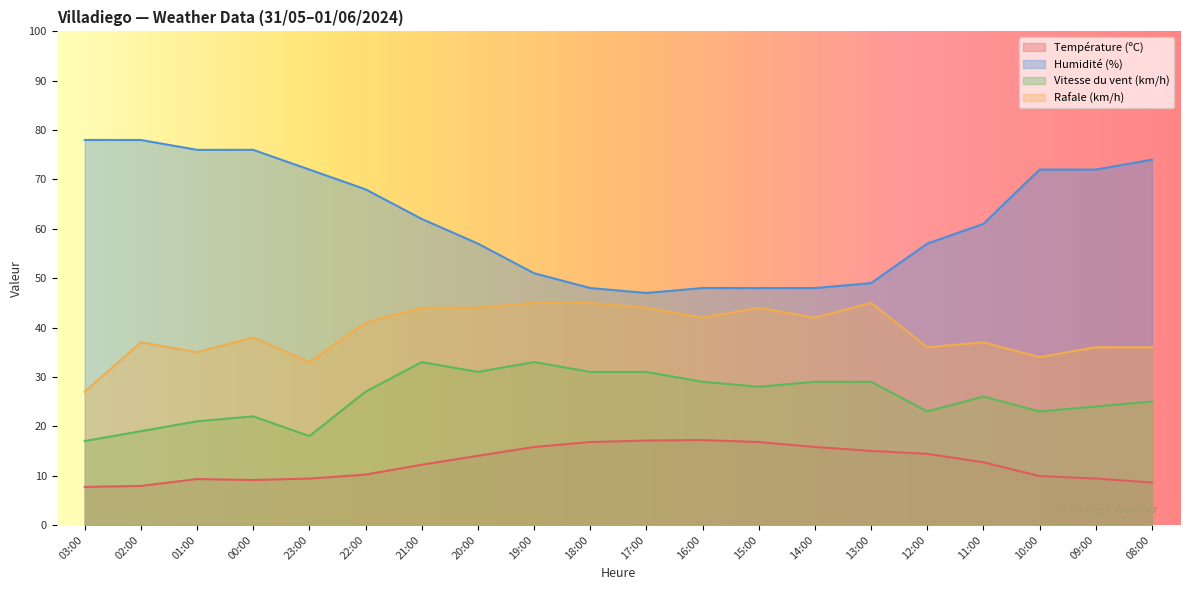

True or false: Humidité (%) has more than 2 points higher than both neighbors.

False